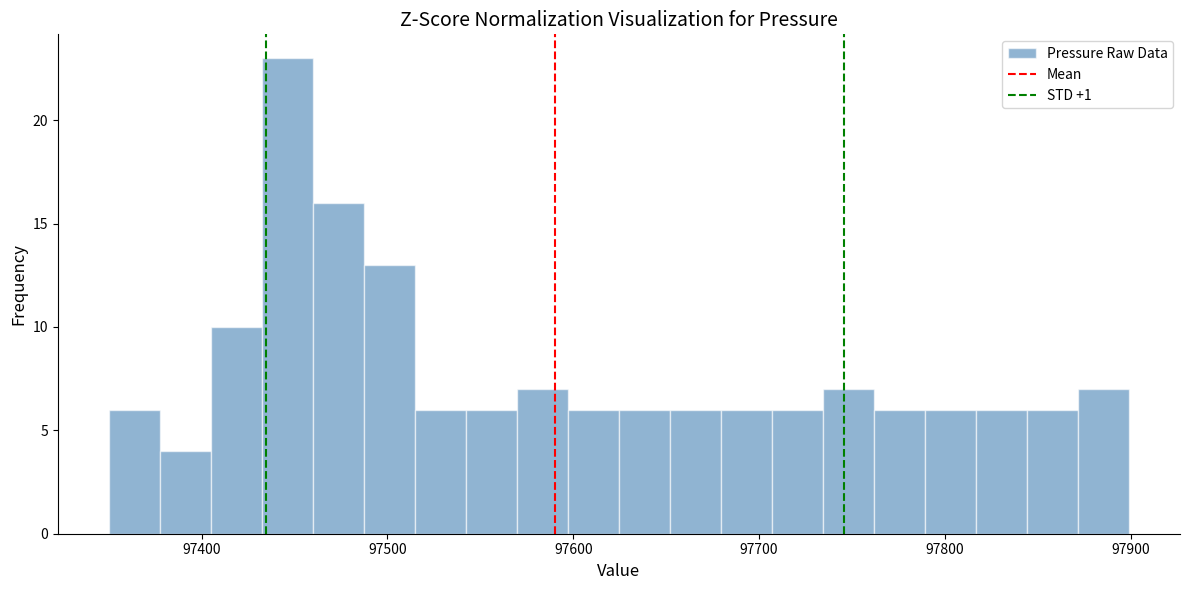

Read against the x-axis, roughly where is the centre of the tallest bar?

97450